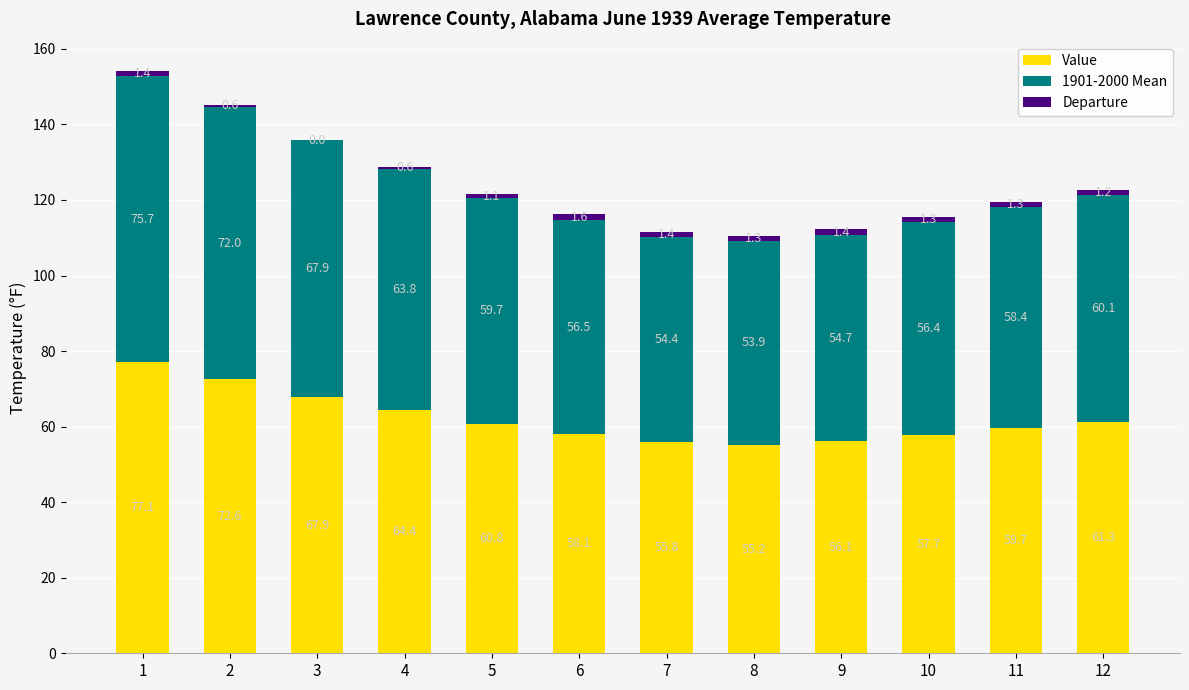

What is the approximate value of Value at 6?

58.1